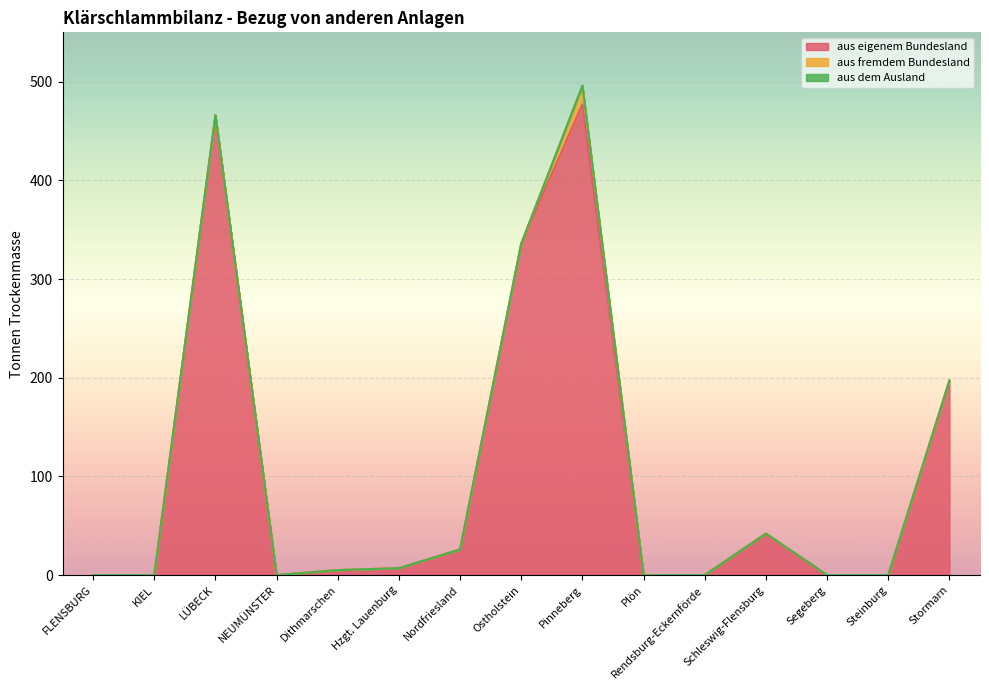

Reading right to left, extract all data points from this chart.

aus eigenem Bundesland: 197	0	0	42	0	0	477	336	26	7	5	0	466	0	0
aus fremdem Bundesland: 0	0	0	0	0	0	19	0	0	0	0	0	0	0	0
aus dem Ausland: 0	0	0	0	0	0	0	0	0	0	0	0	0	0	0